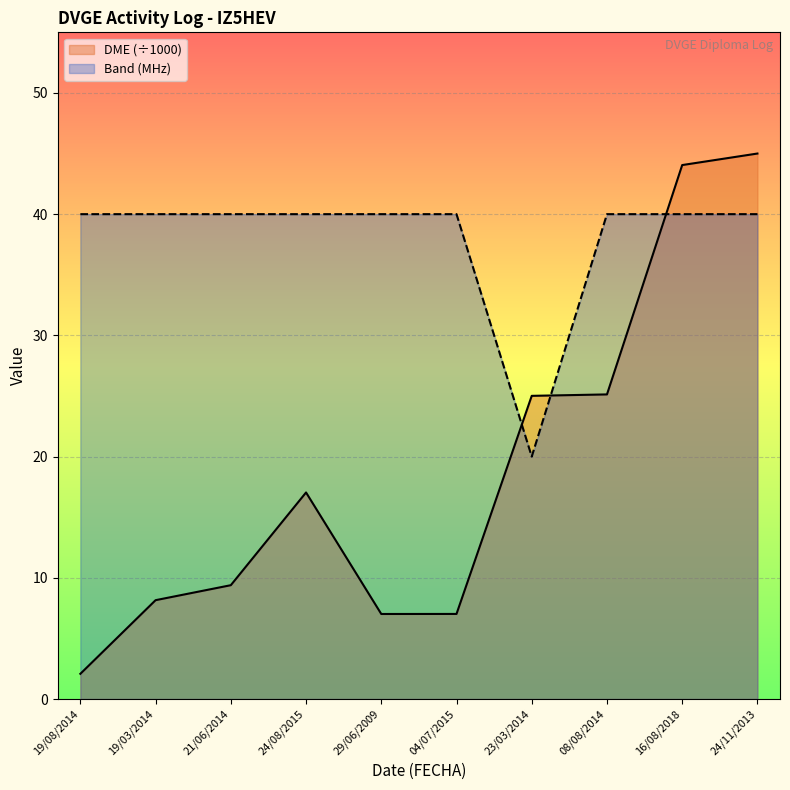

What is the average value of the Band series?

38.0